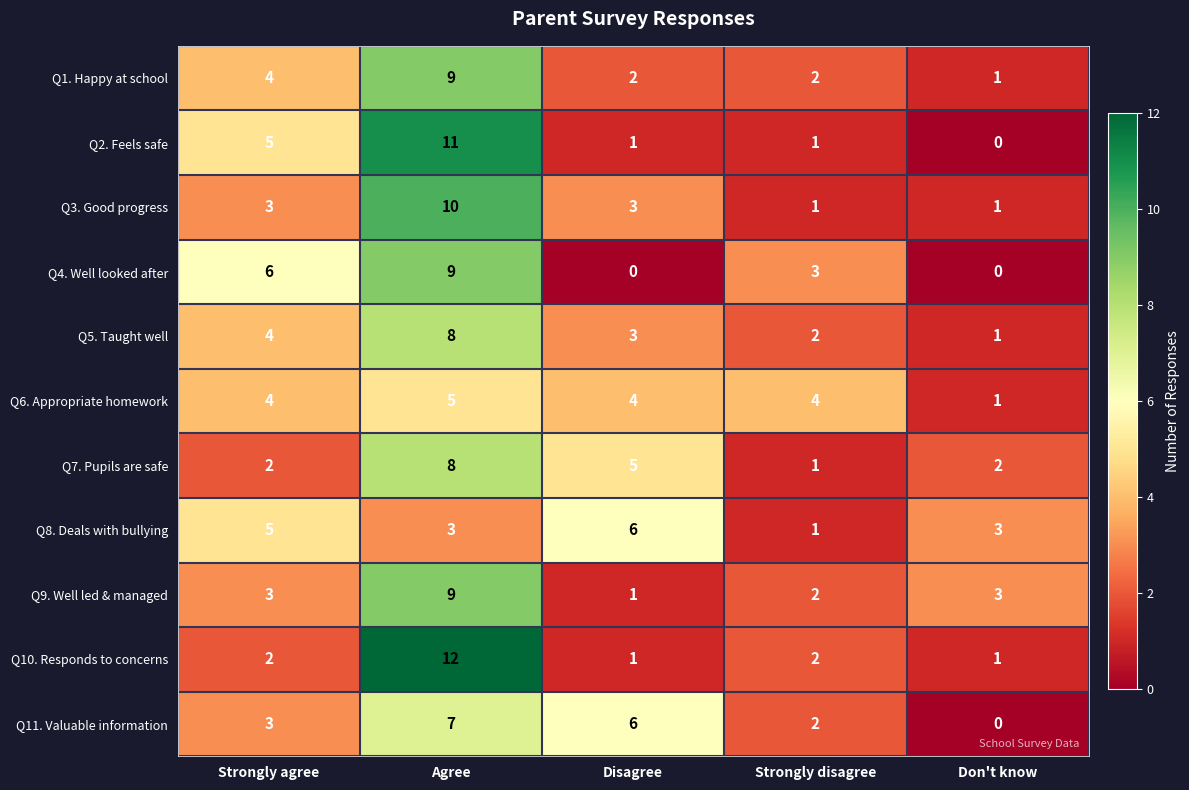

At how many categories does at least one series exceed 7?

1